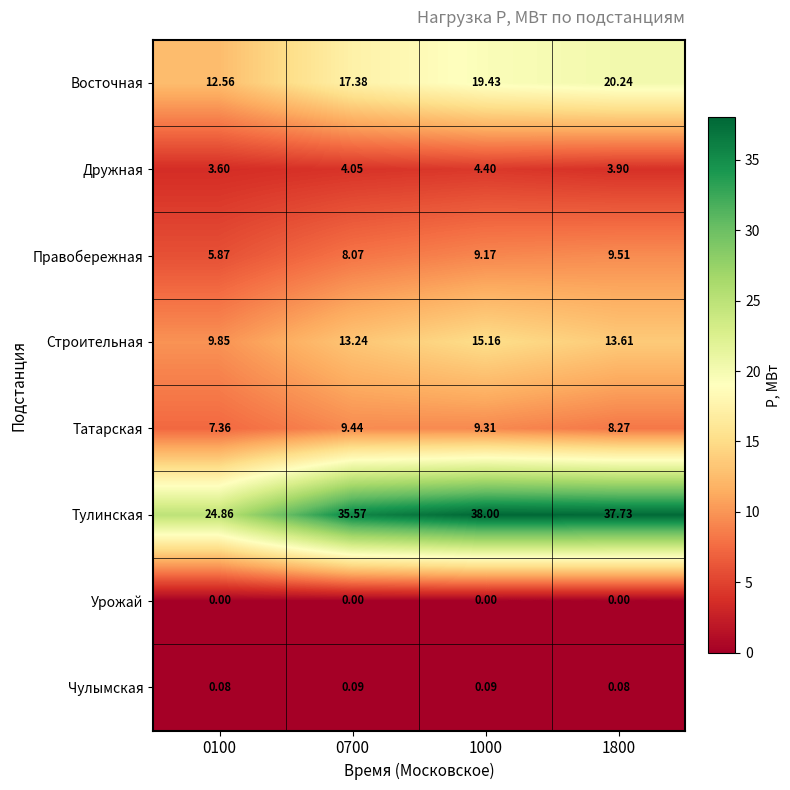

Which series has the widest spread of values?

Тулинская